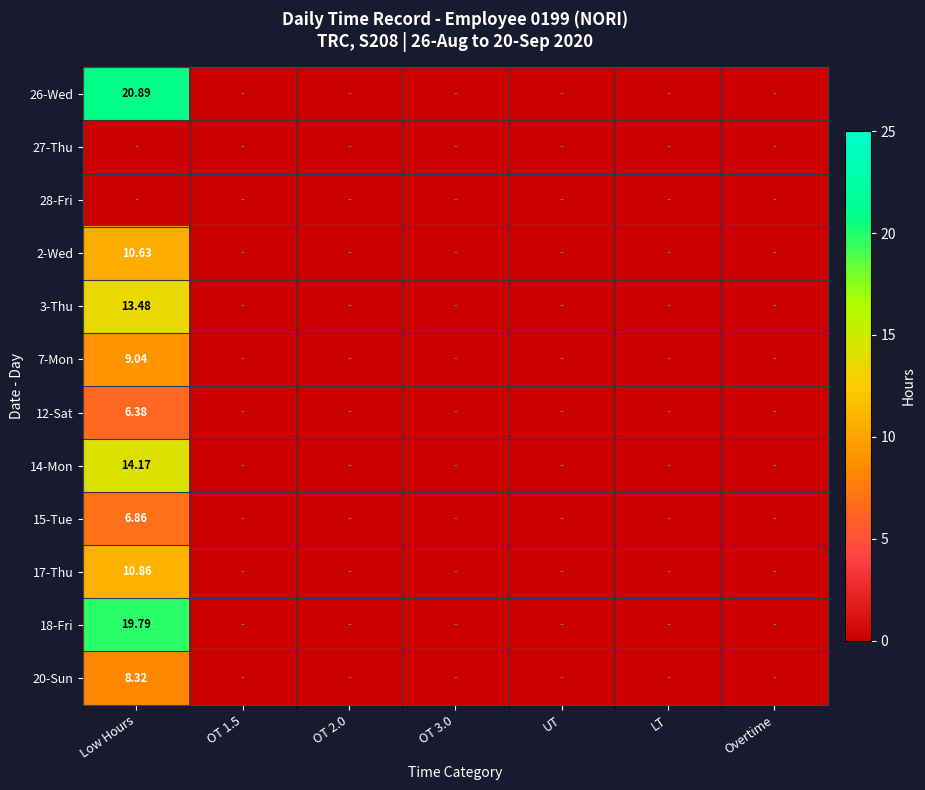

Is it true that 12-Sat equals 0.0 at OT 2.0?

True